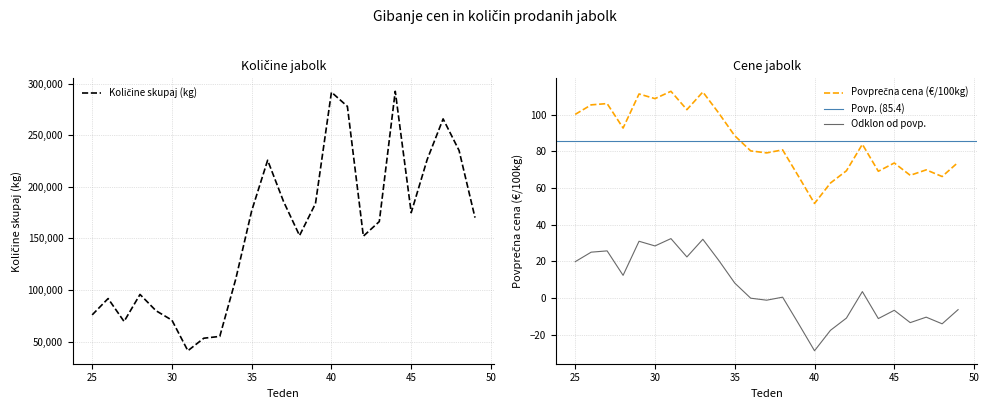

Where is Količine skupaj (kg) nearest to the value 166885?

43